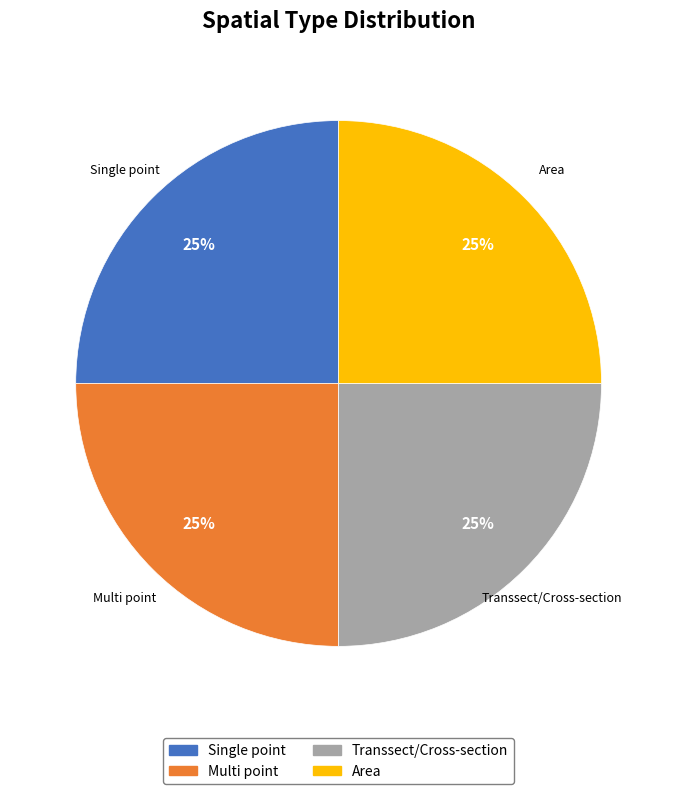

Does any single category account for the majority?

No